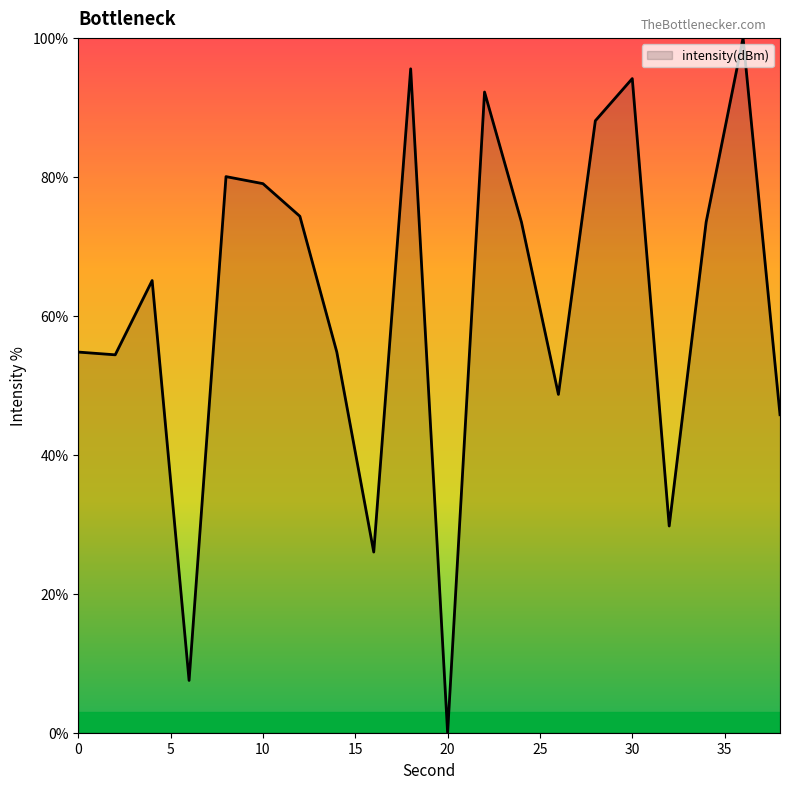

What is the average value?

61.9